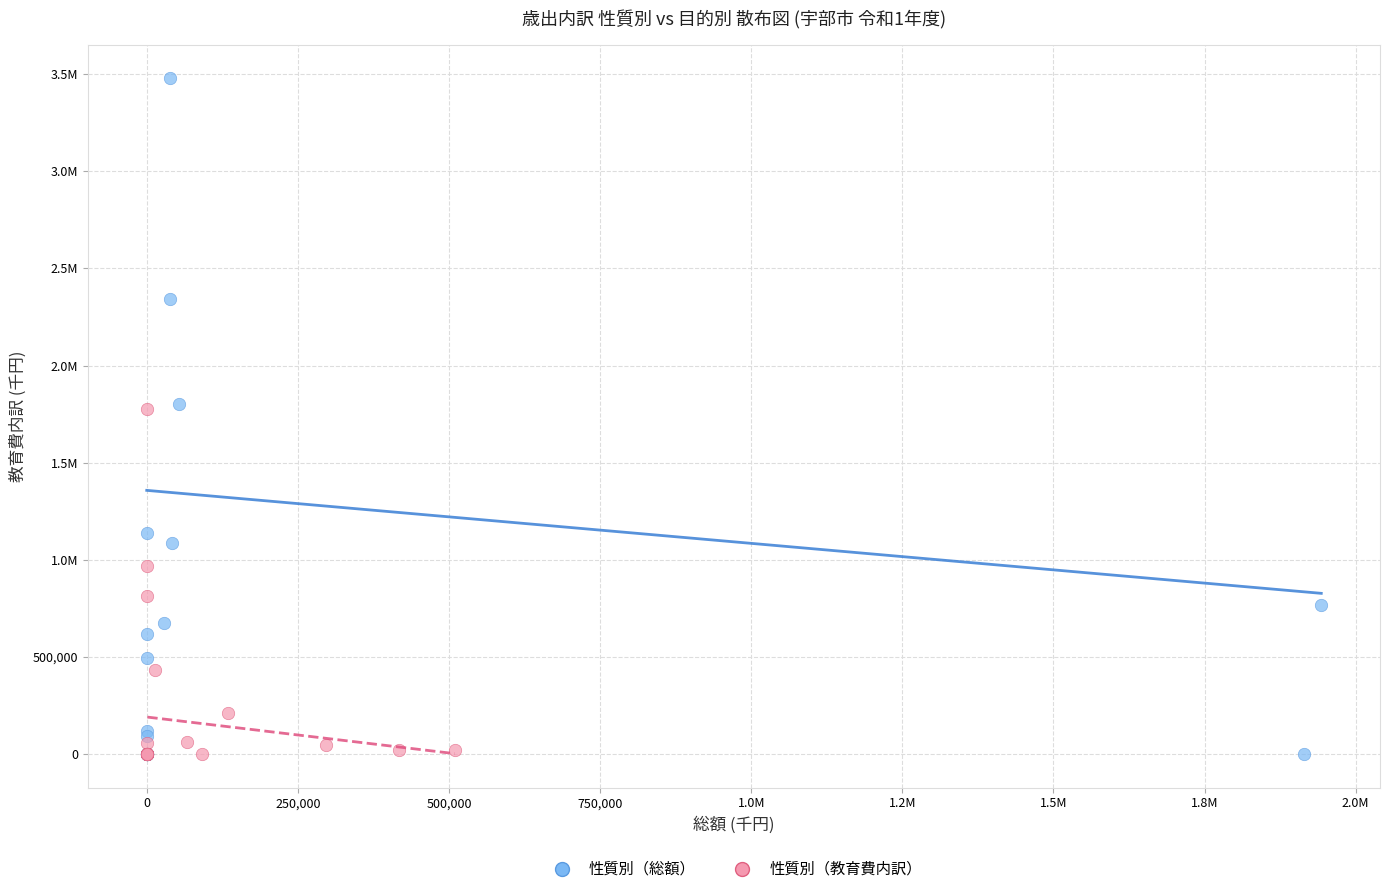

What are all the series names shown in the legend?

性質別（総額）, 性質別（教育費内訳）